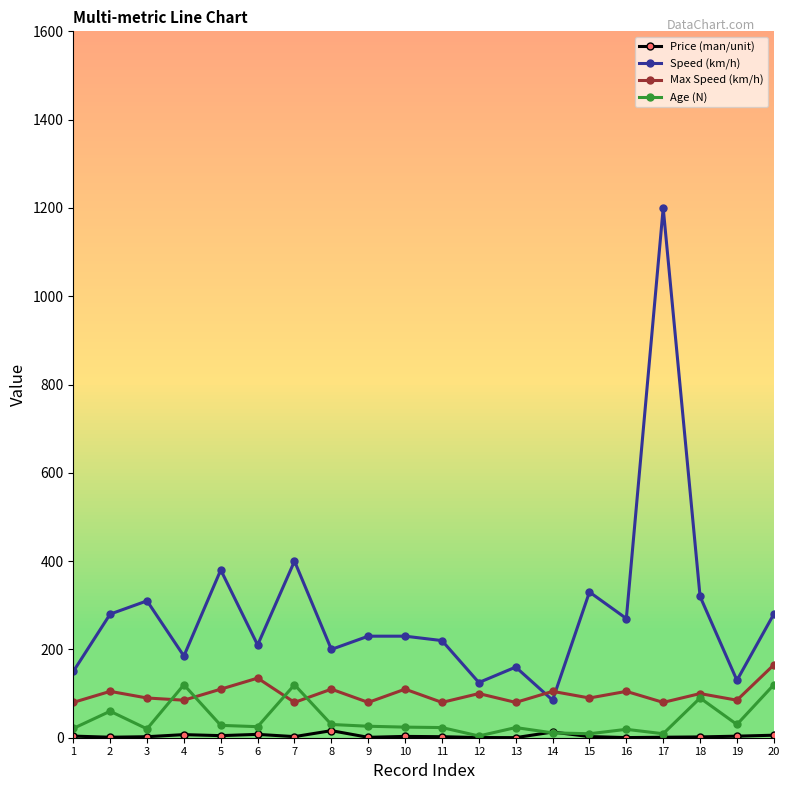

How many lines are shown in the chart?

4